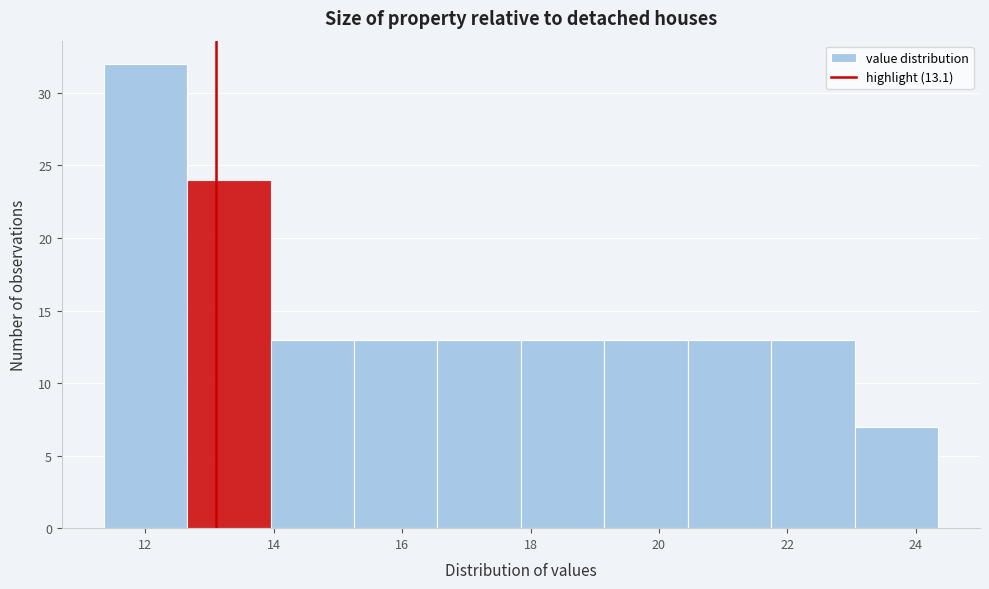

Reading left to right, list every bar in this chart as the range it spans on the x-axis followed by its height. Neither the bar edges nor the heights are printed on the chart, so give them approximately, as read against the axes.

11.35 to 12.65: 32
12.65 to 13.95: 24
13.95 to 15.25: 13
15.25 to 16.55: 13
16.55 to 17.85: 13
17.85 to 19.15: 13
19.15 to 20.45: 13
20.45 to 21.75: 13
21.75 to 23.05: 13
23.05 to 24.35: 7